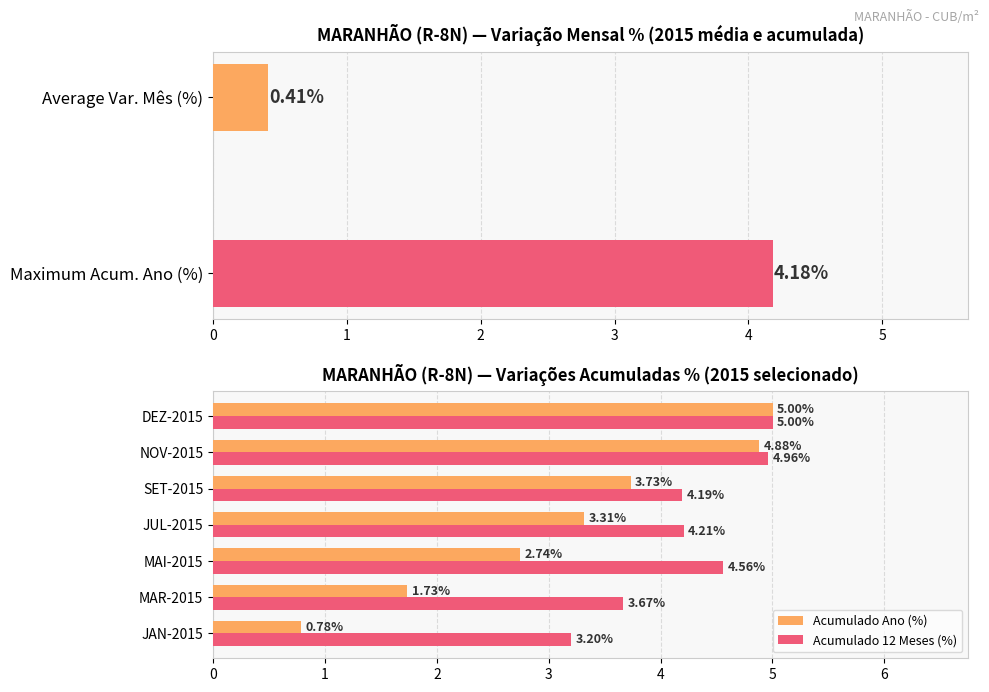

What is the sum of the Acumulado 12 Meses (%) values at NOV-2015 and MAI-2015?

9.5